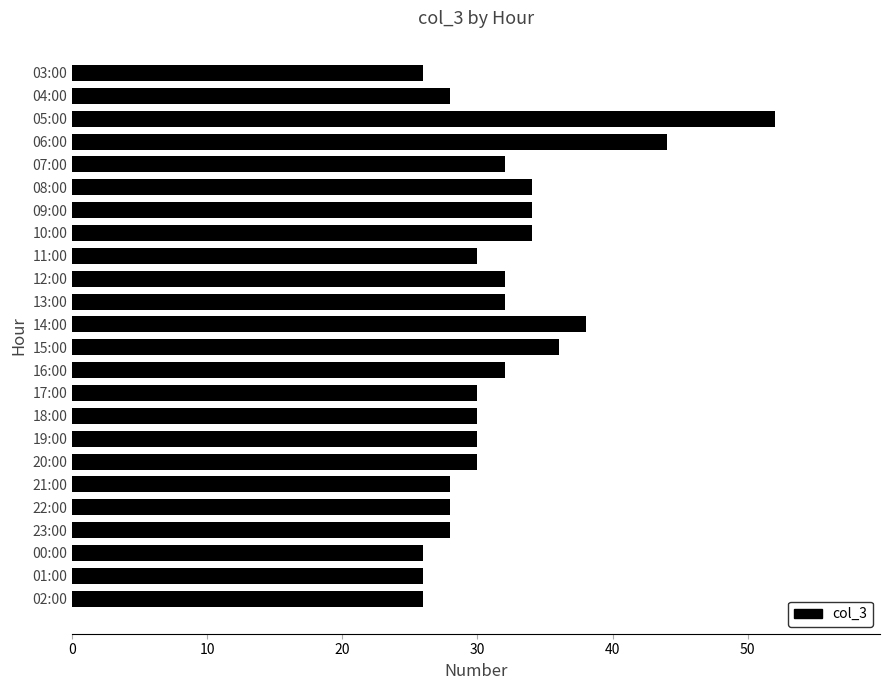

What is the difference between the maximum and minimum values?

26